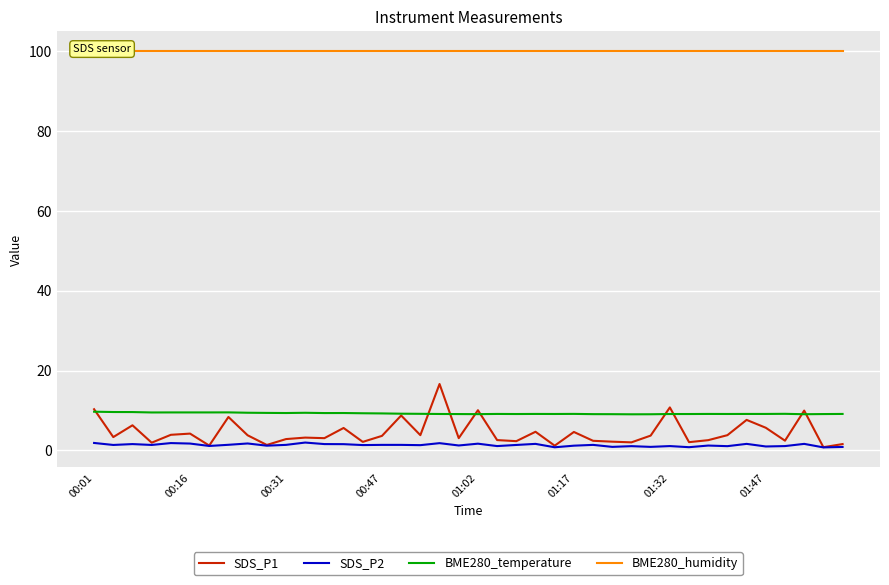

True or false: BME280_temperature and SDS_P2 cross at least once.

False